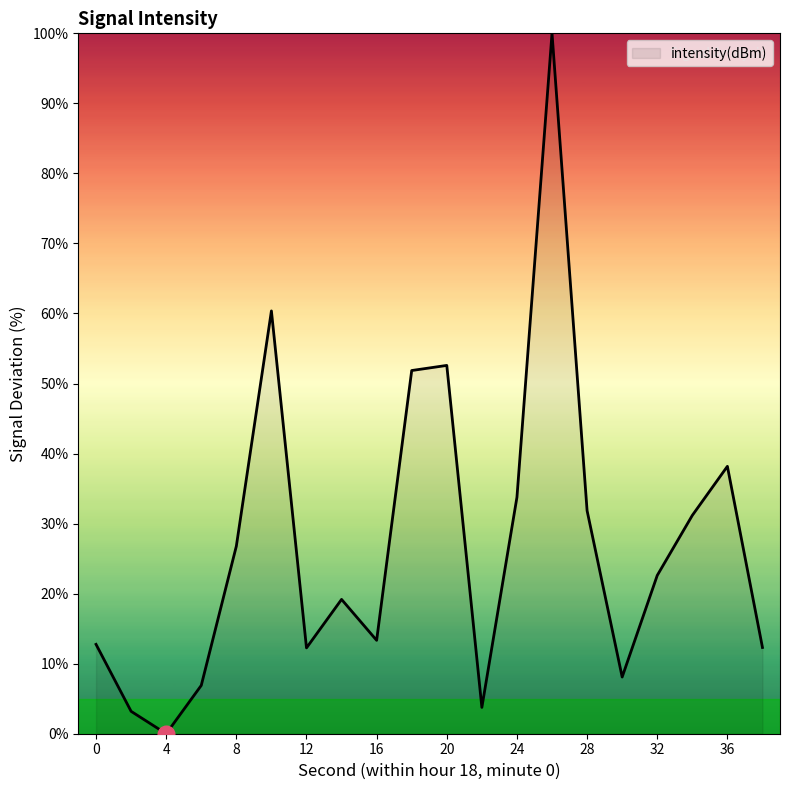

What is the difference between the maximum and minimum values?

100.0